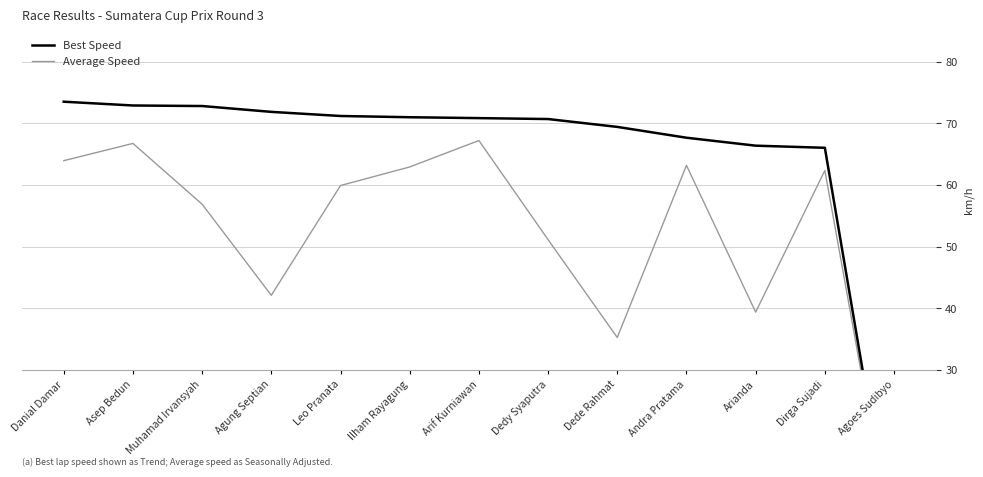

At Asep Bedun, list the series in order from largest to smallest.

Best Speed, Average Speed